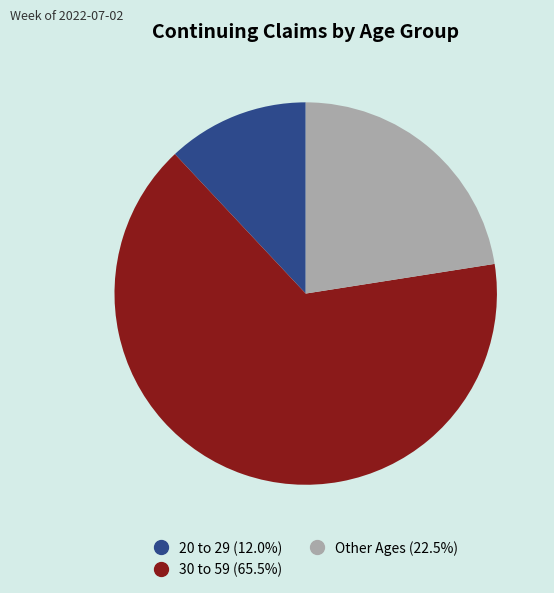

How many segments does this pie chart have?

3